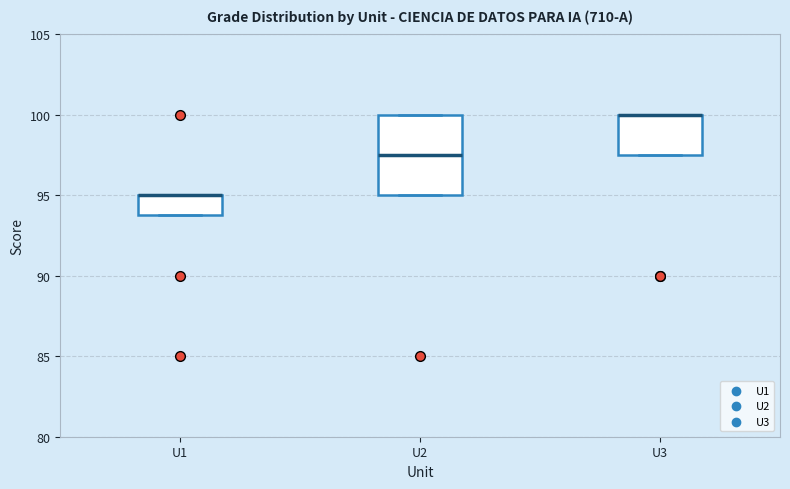

Comparing the boxes themselves (not the whiskers), which one is the tallest?

U2